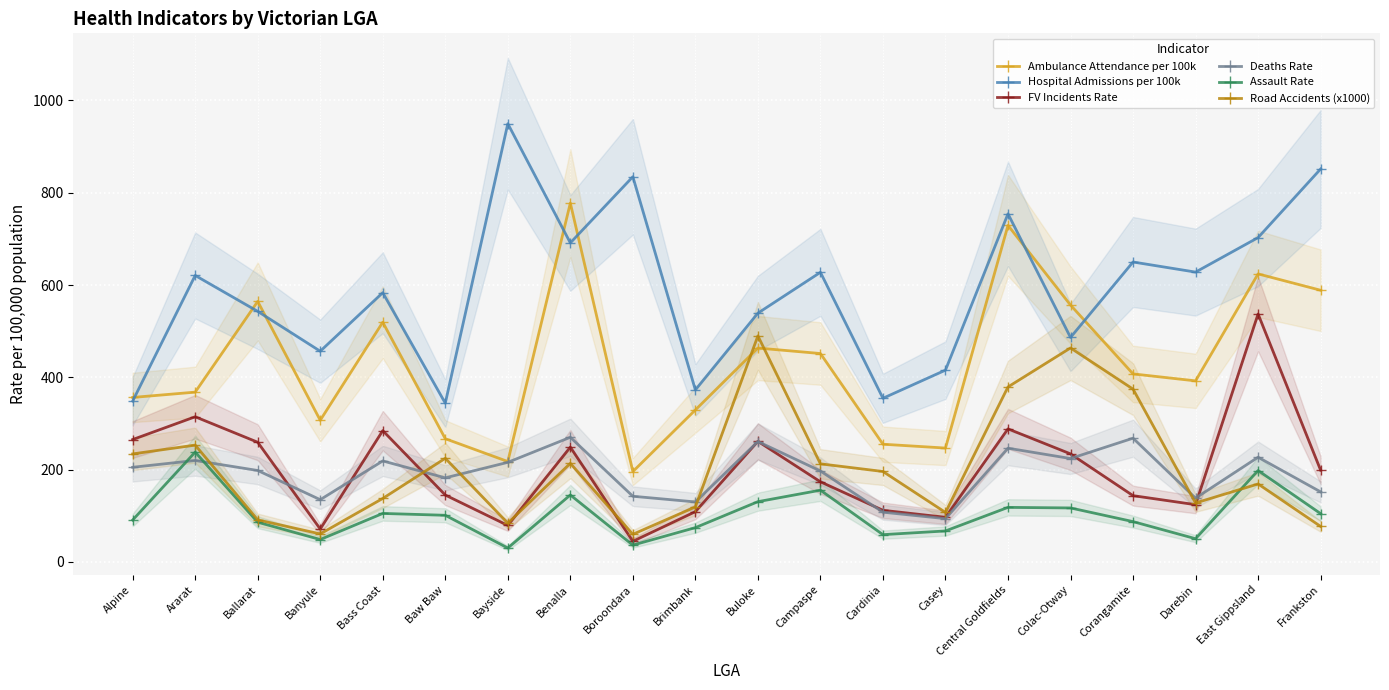

Between Corangamite and Frankston, which series saw the biggest shift?

Road Accidents (x1000)